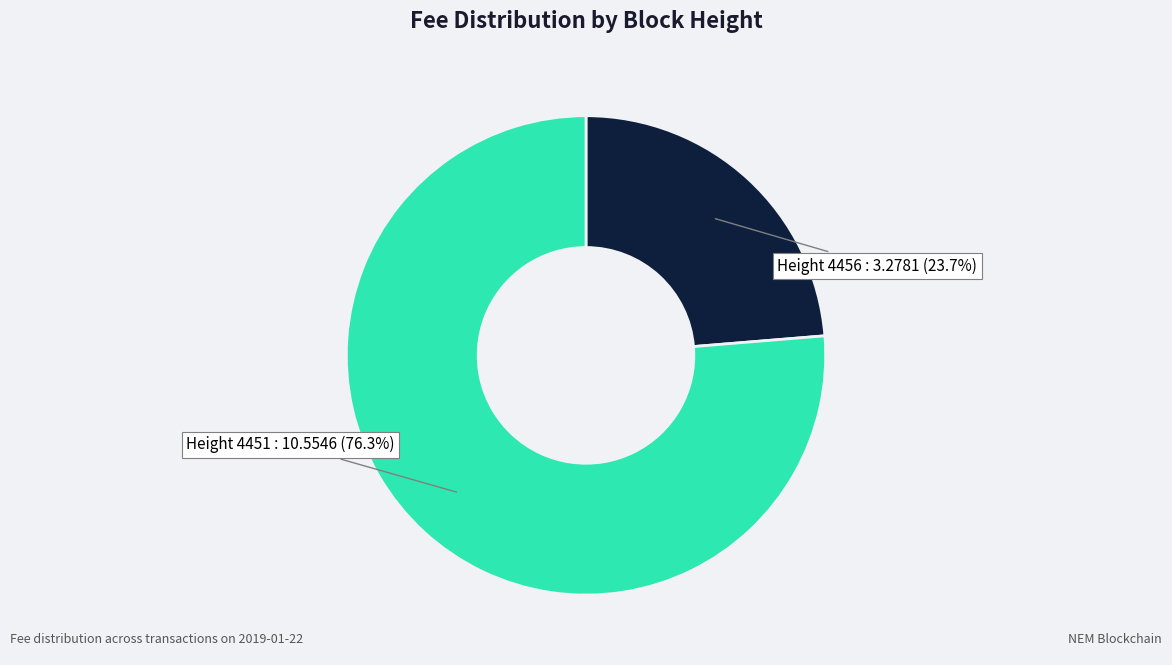

How many slices are in this pie chart?

2